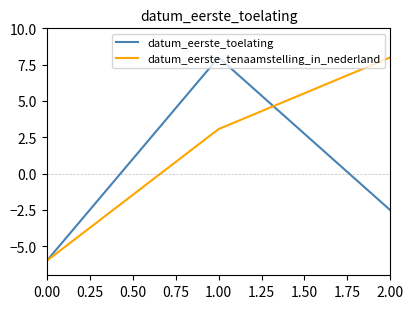

Which series has the largest total across all categories?

datum_eerste_tenaamstelling_in_nederland